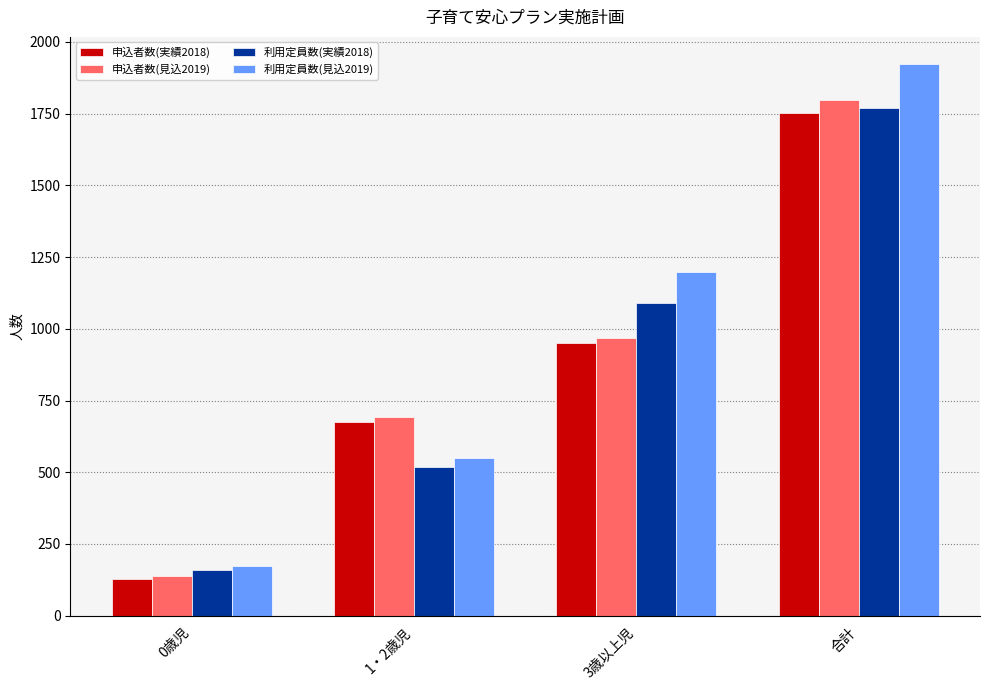

What is the difference between the 利用定員数(実績2018) values at 0歳児 and 3歳以上児?

929